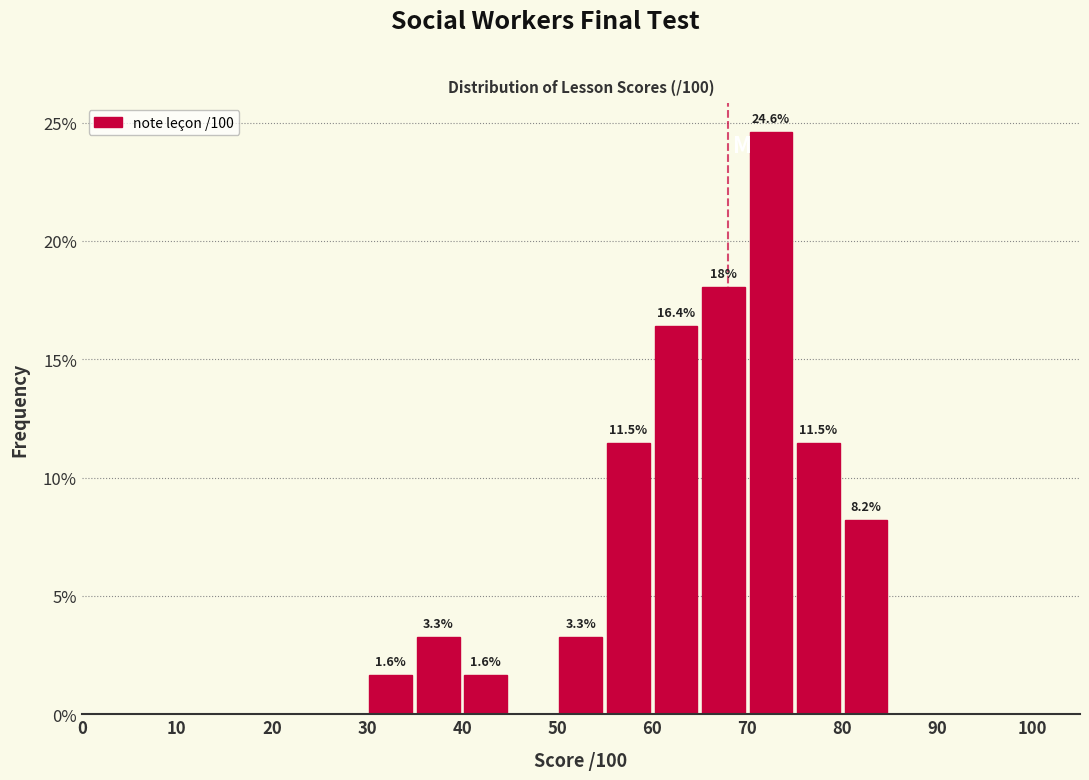

Over which range of the x-axis is the bar tallest?

70 to 75